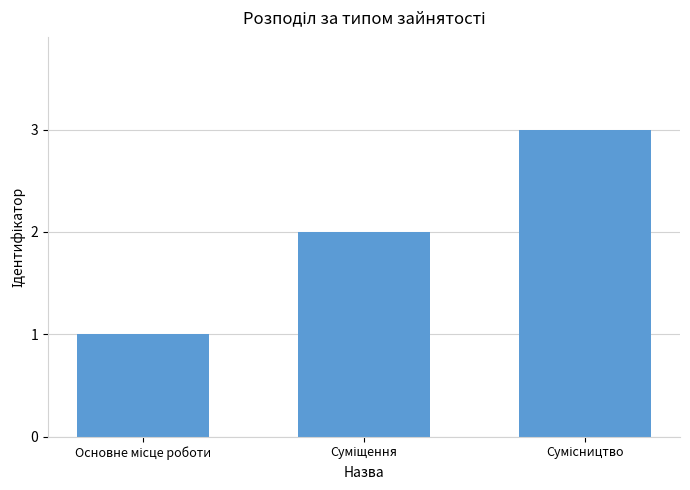

What is the sum of all values?

6